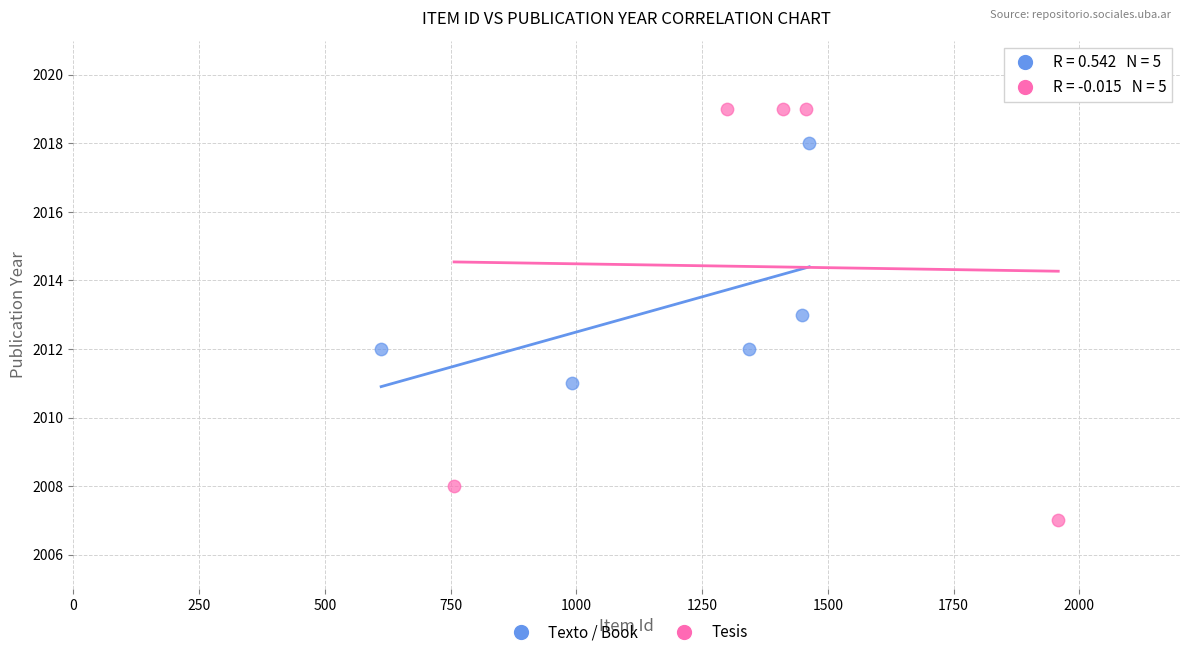

Which series has the widest spread of Y values?

Tesis